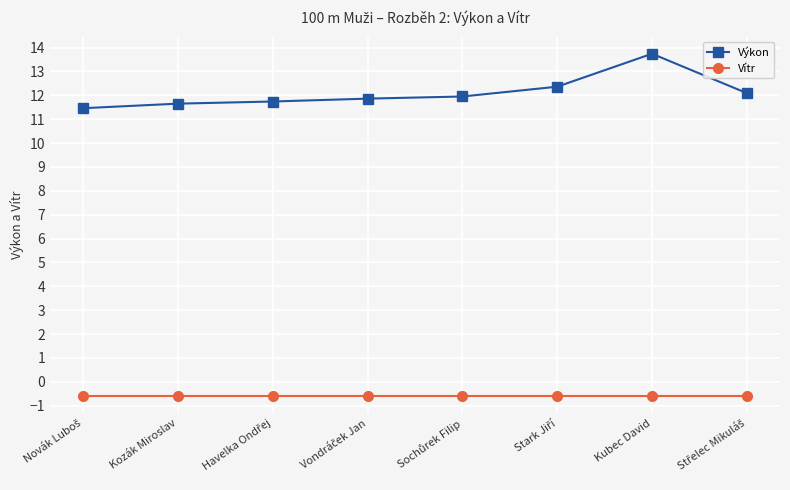

List the series in order of their peak value, highest first.

Výkon, Vítr